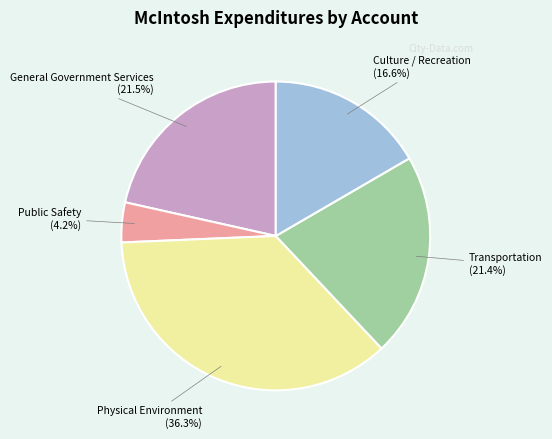

Which category has the biggest portion of the pie?

Physical Environment